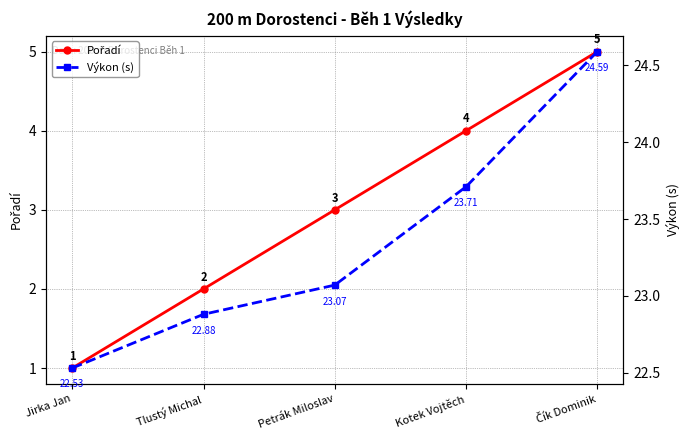

What is the approximate value of Výkon (s) at Petrák Miloslav?

23.1